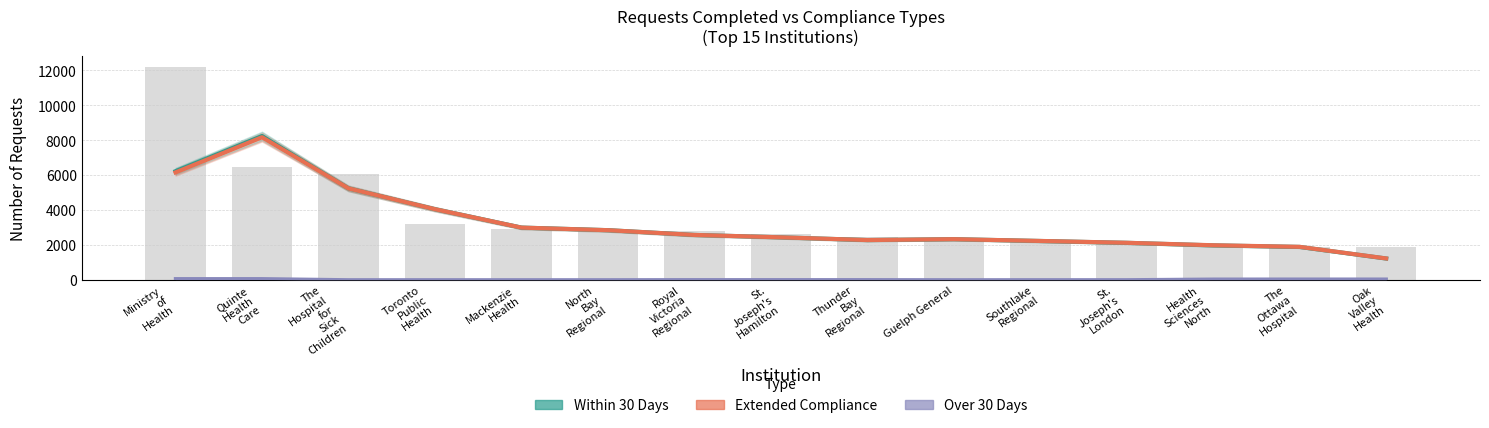

What is the sum of the Over 30 Days values at Guelph General and Ministry
of
Health?

62.3